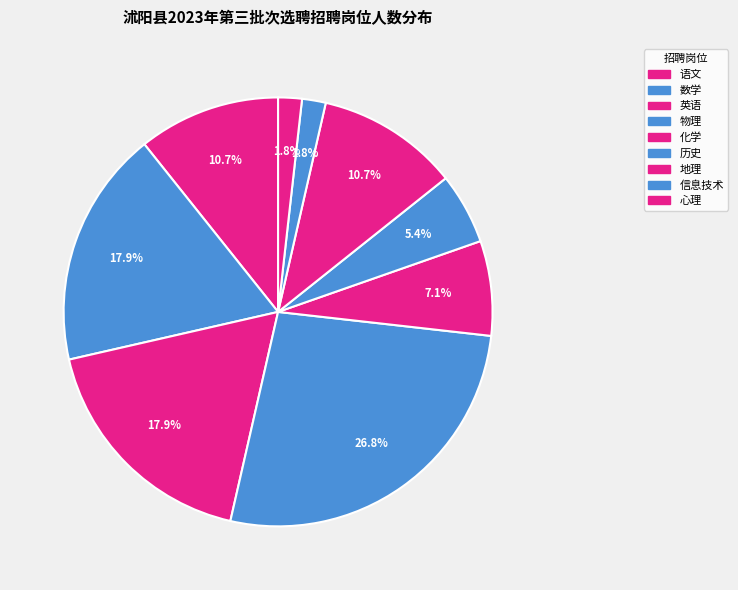

How many slices are in this pie chart?

9